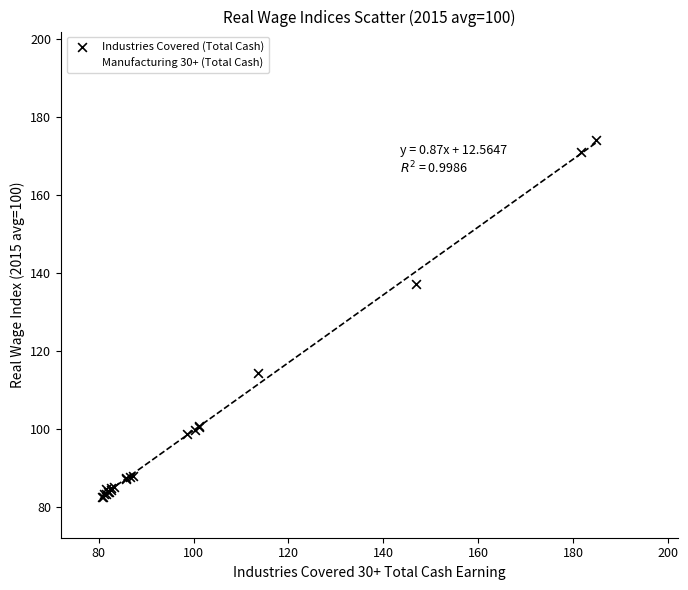

What are all the series names shown in the legend?

Industries Covered (Total Cash), Manufacturing 30+ (Total Cash)